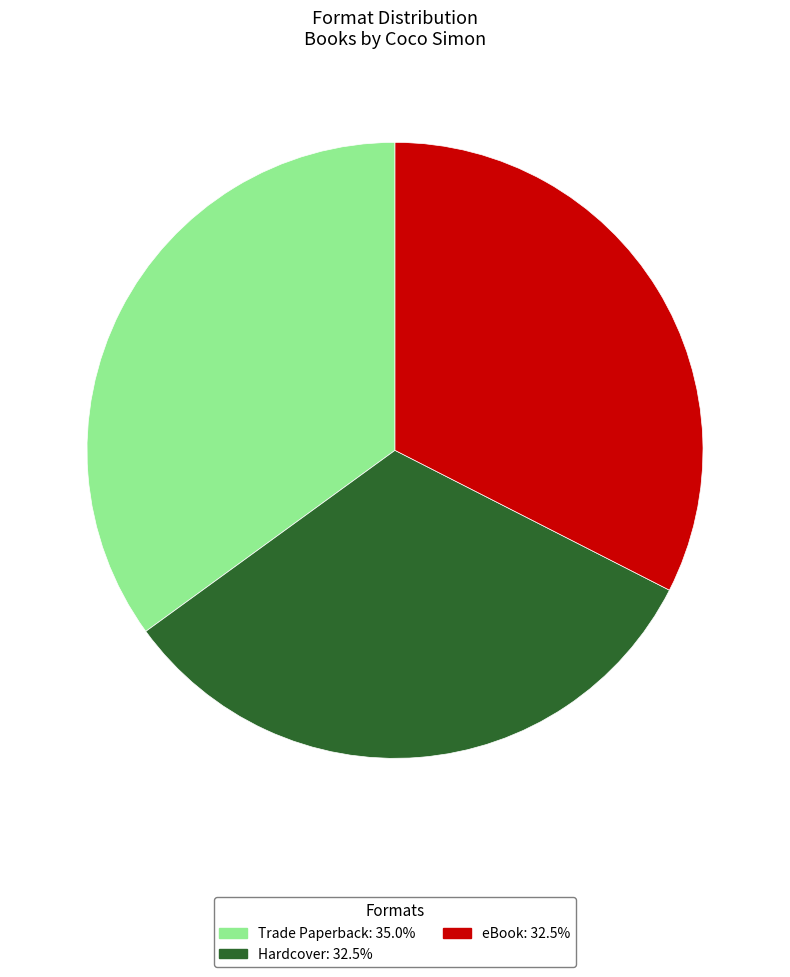

Between eBook and Trade Paperback, which is larger?

Trade Paperback